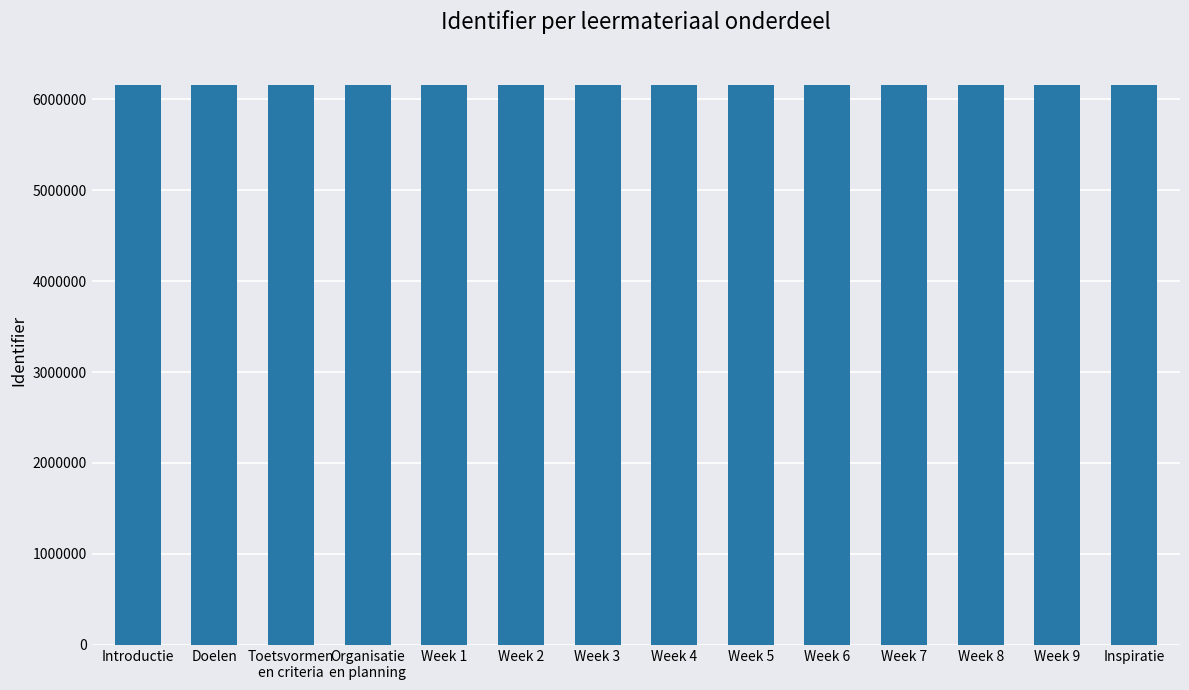

The value at Week 5 is 8128481. True or false?

False